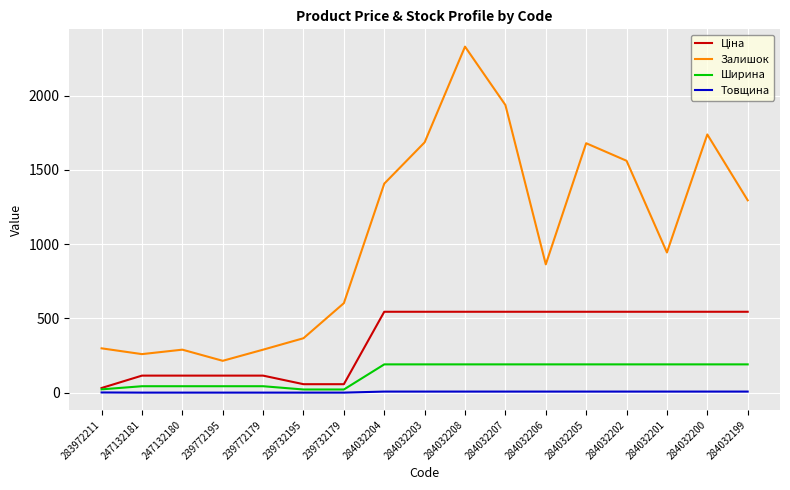

True or false: Ширина and Залишок cross at least once.

False